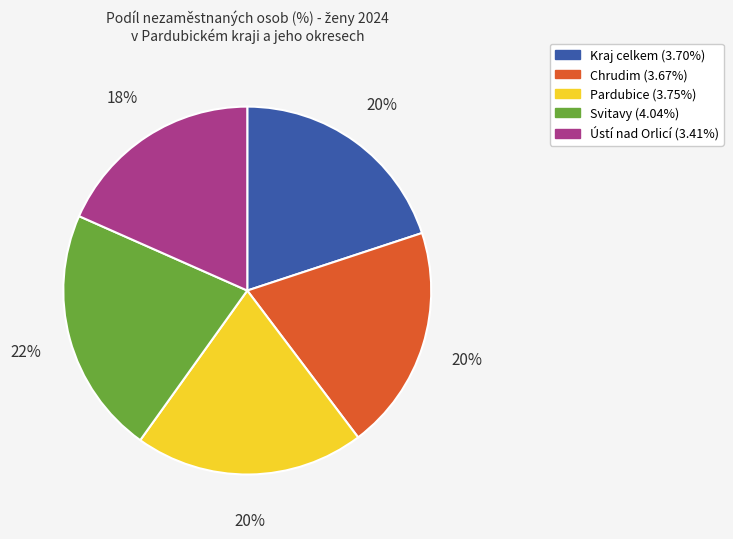

Which slice is the smallest?

Ústí nad Orlicí